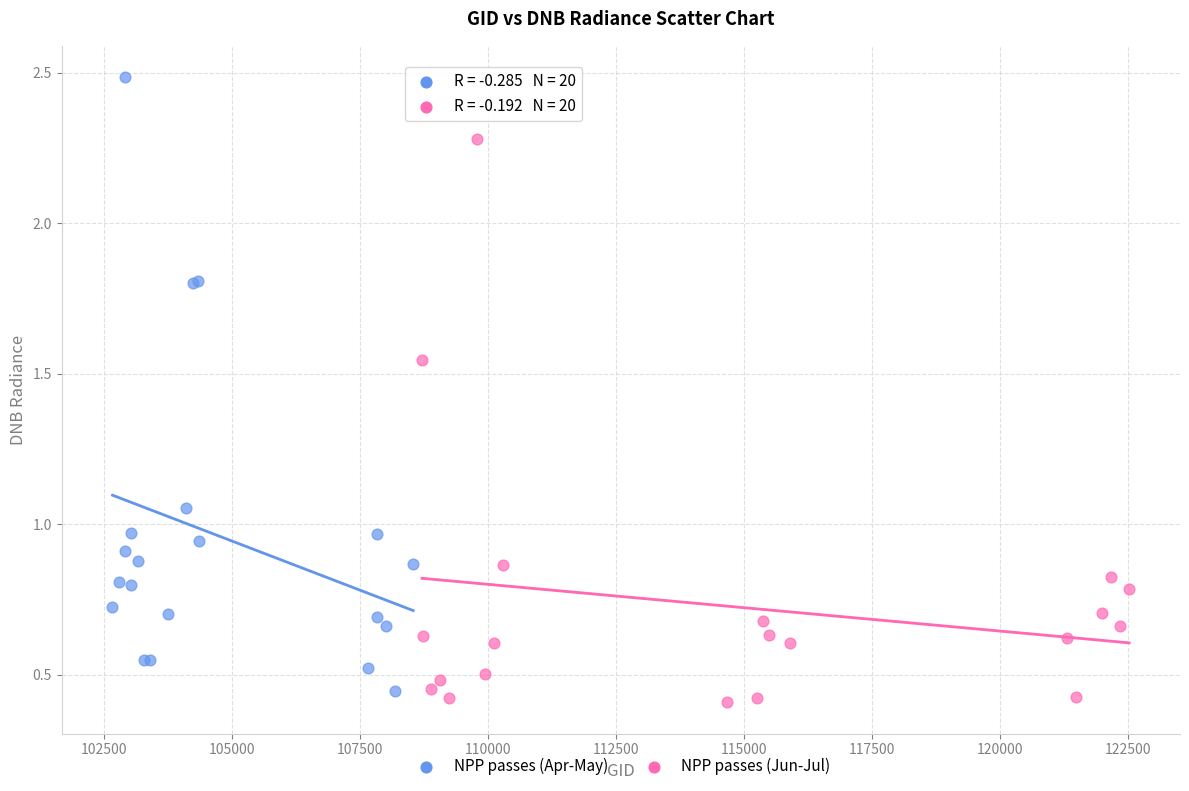

Which series reaches the maximum Y coordinate?

NPP passes (Apr-May)